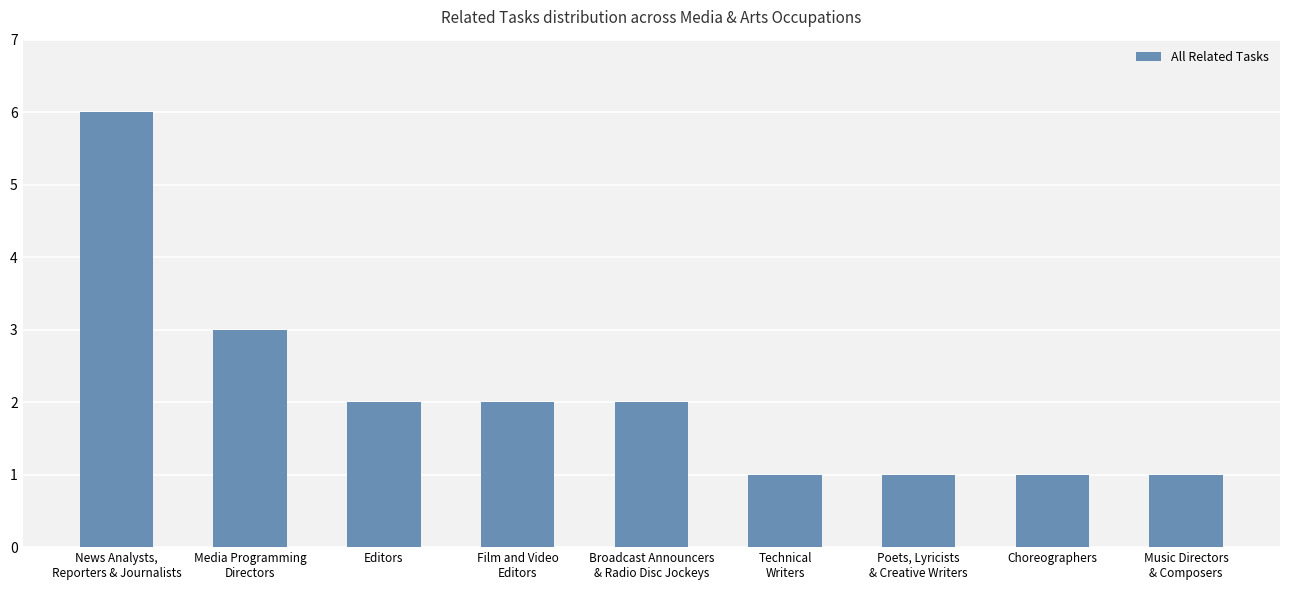

What is the maximum value shown in the chart?

6